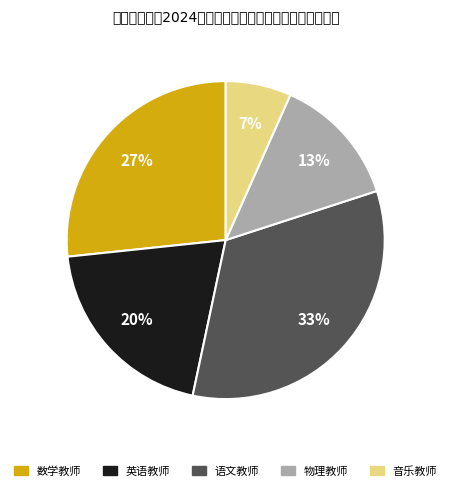

Which slice is the smallest?

音乐教师